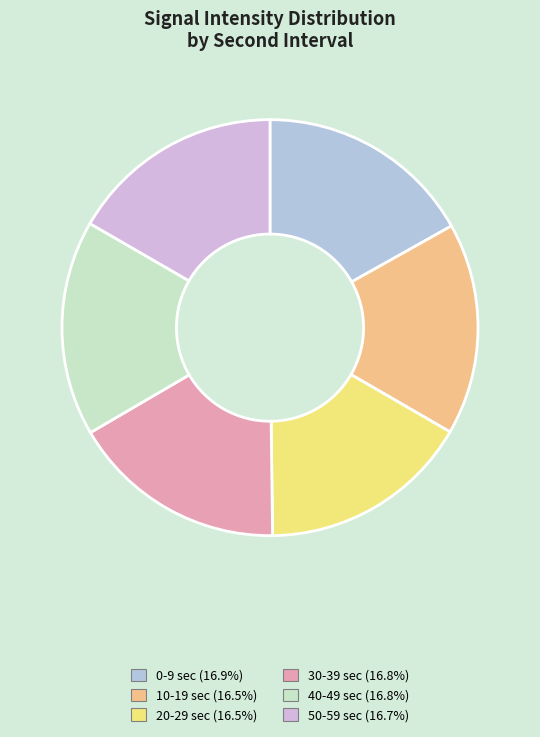

How many segments does this pie chart have?

6